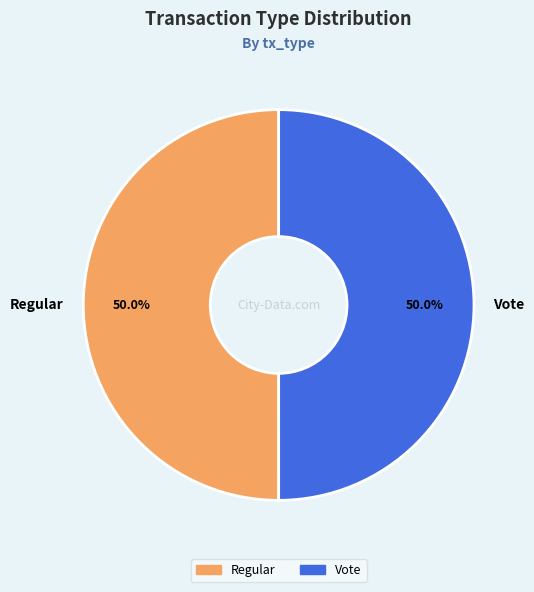

What is the ratio of the value at Vote to the value at Regular?

1.0